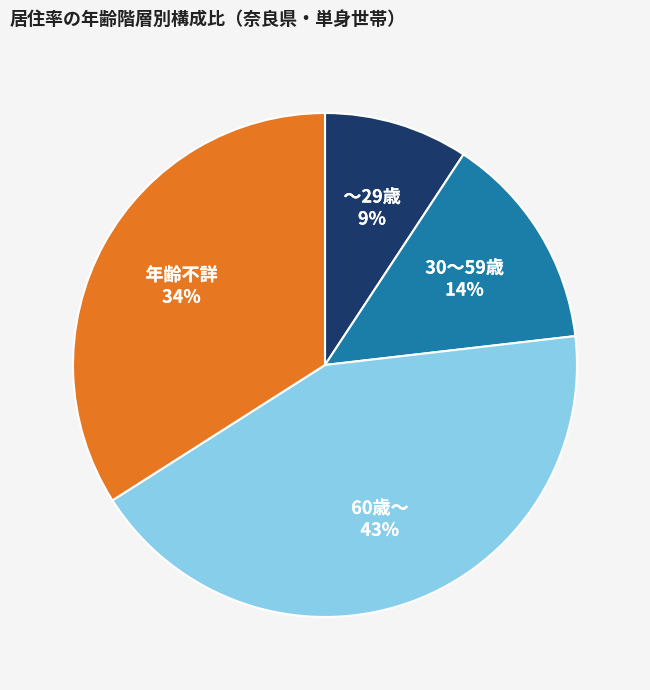

How many slices are in this pie chart?

4